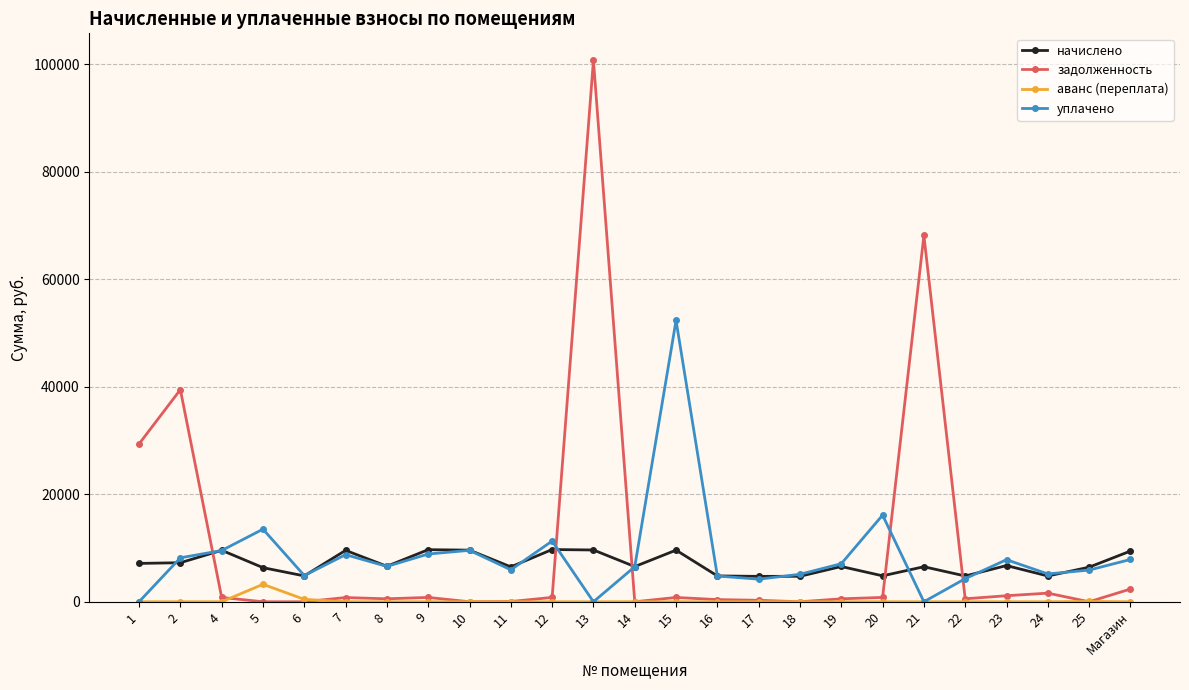

Rank the series by their maximum value, from highest to lowest.

задолженность, уплачено, начислено, аванс (переплата)